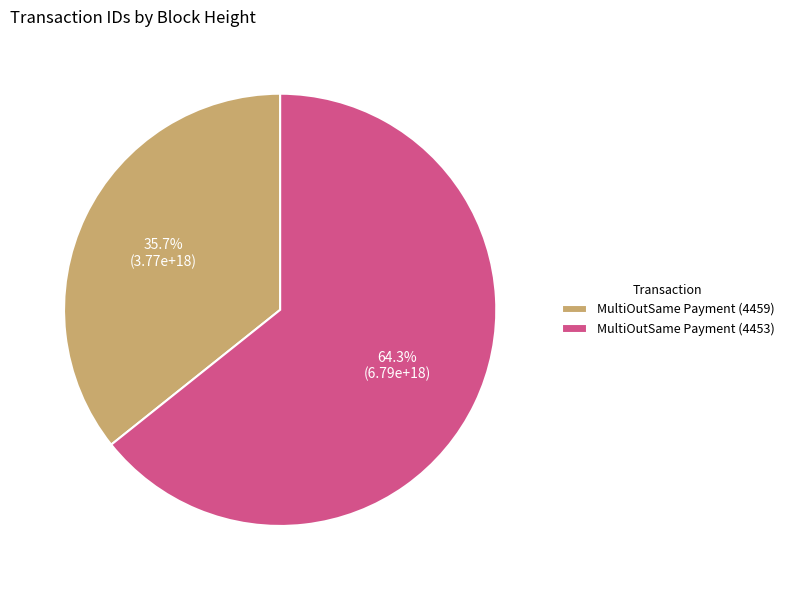

Rank the categories by value from lowest to highest.

MultiOutSame Payment (4459), MultiOutSame Payment (4453)